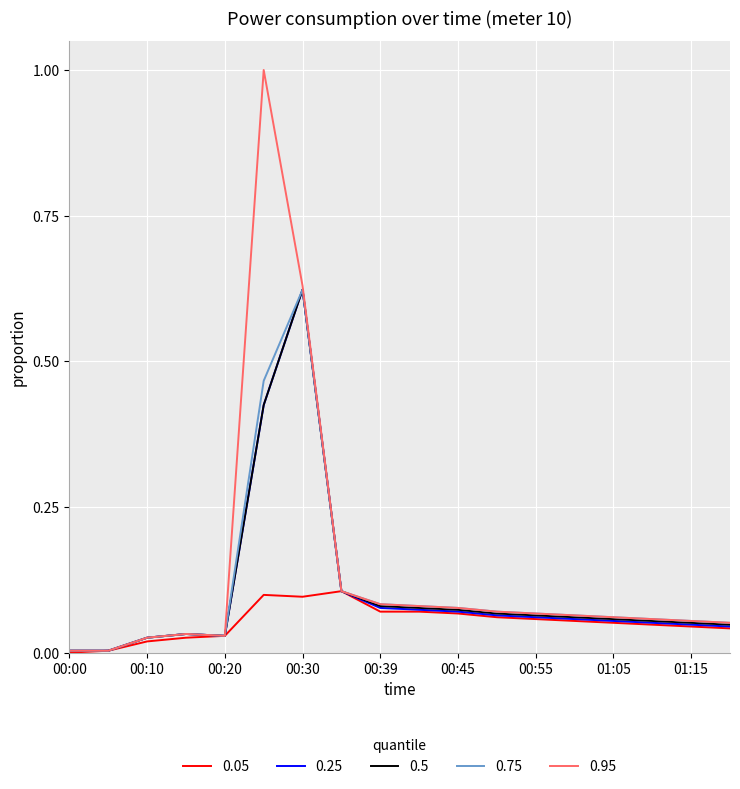

What is the greatest value displayed?

1.0